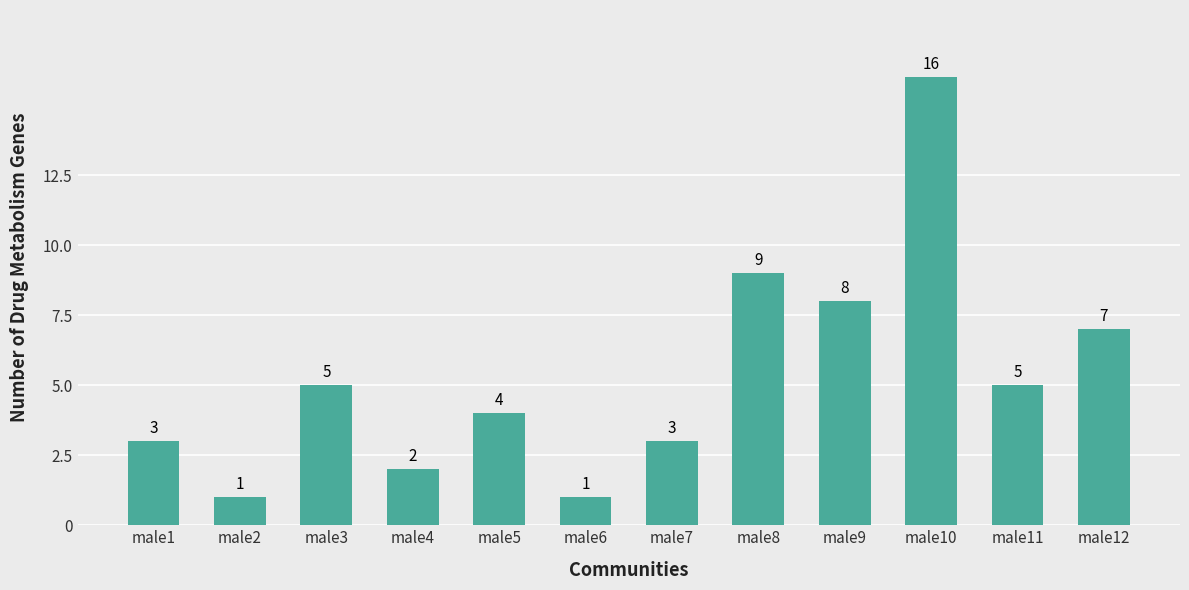

What is the minimum value shown in the chart?

1